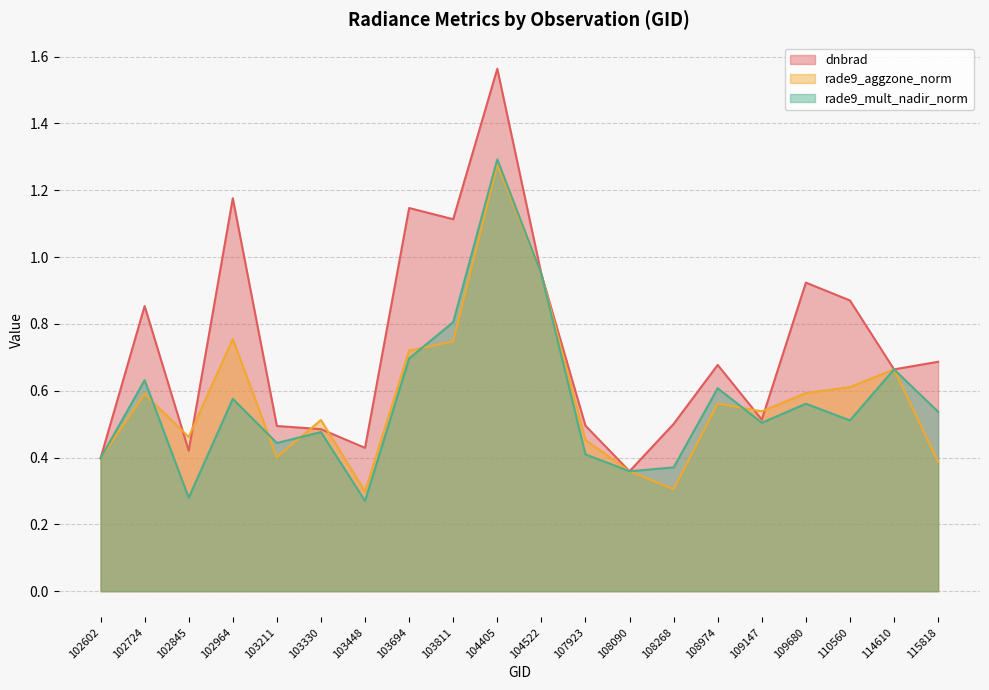

True or false: dnbrad and rade9_mult_nadir_norm cross at least once.

False